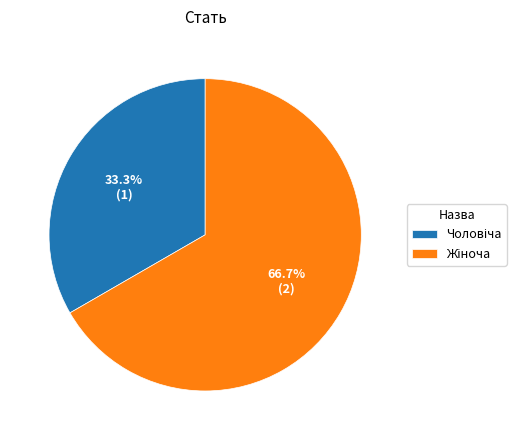

Does any single category account for the majority?

Yes